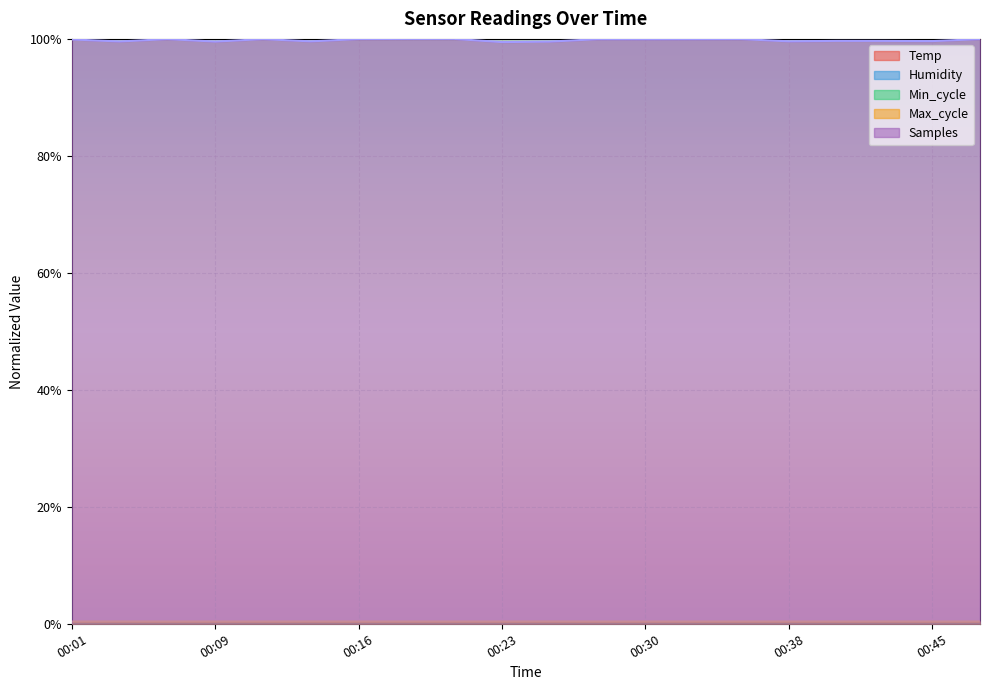

How many interior local peaks does the Min_cycle series have?

1